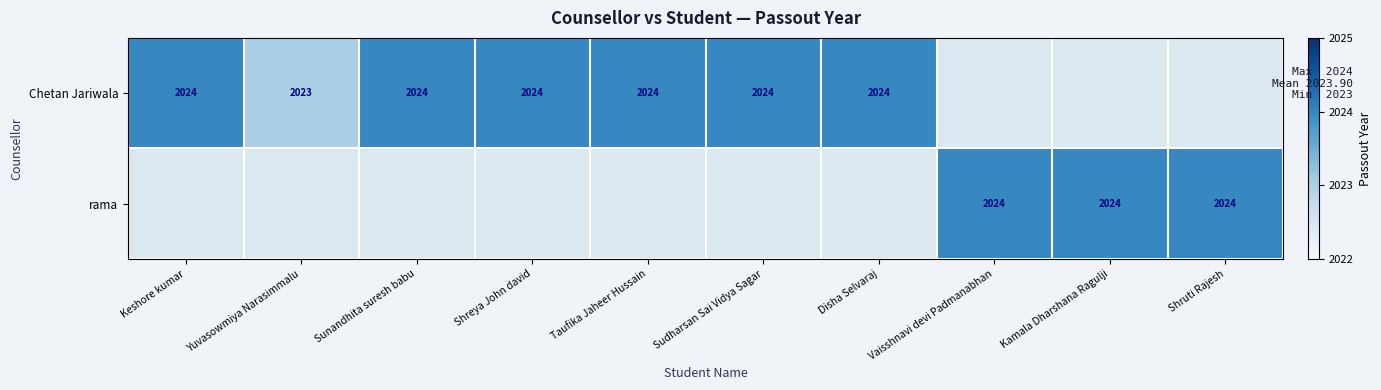

What is the total value across all series at Shreya John david?

2024